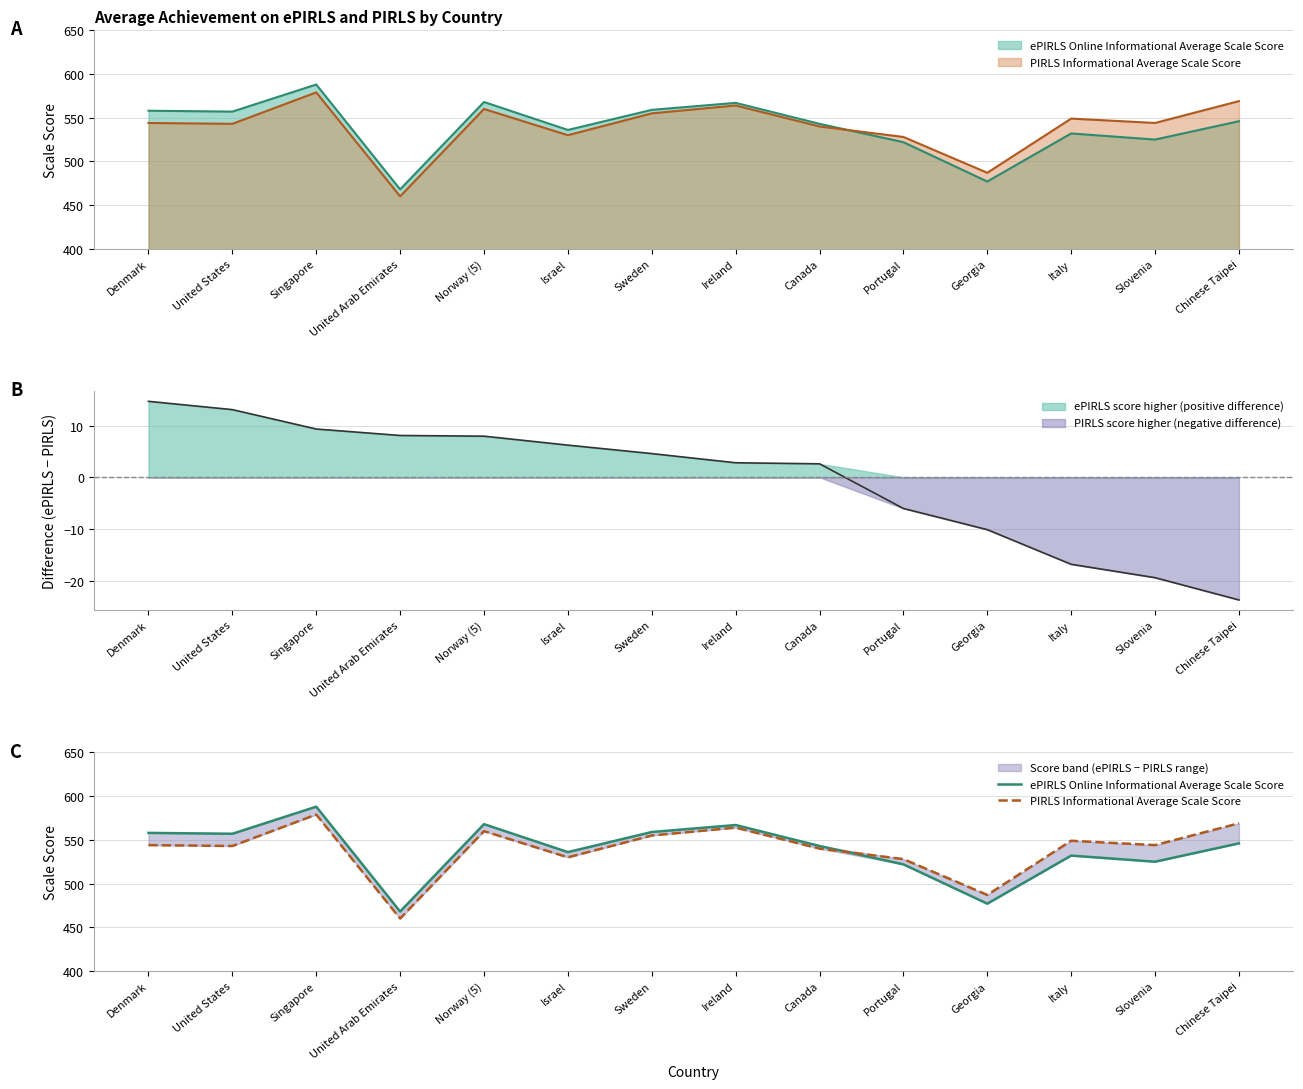

How many interior local peaks does the PIRLS Informational Average Scale Score series have?

4